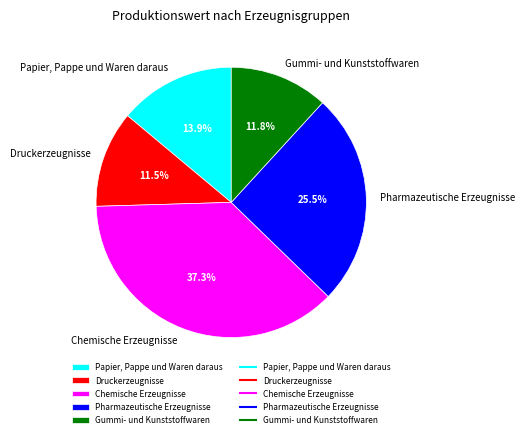

Combined, do Druckerzeugnisse and Chemische Erzeugnisse account for over 50%?

No